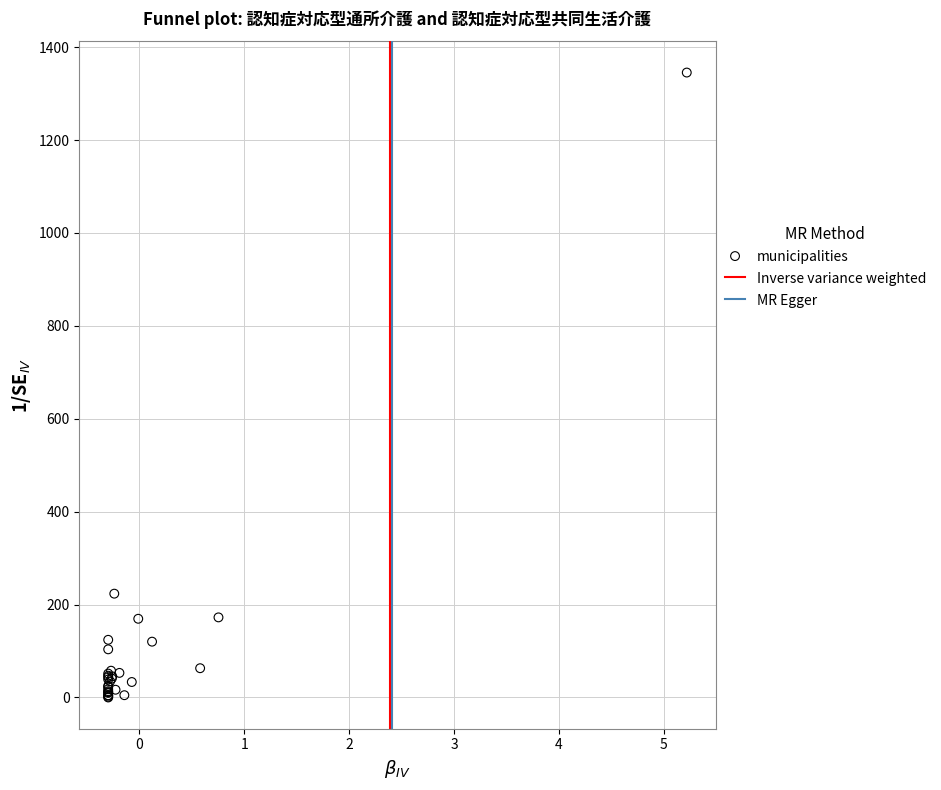

What Y value in the scatter plot is closest to 672?

223.5